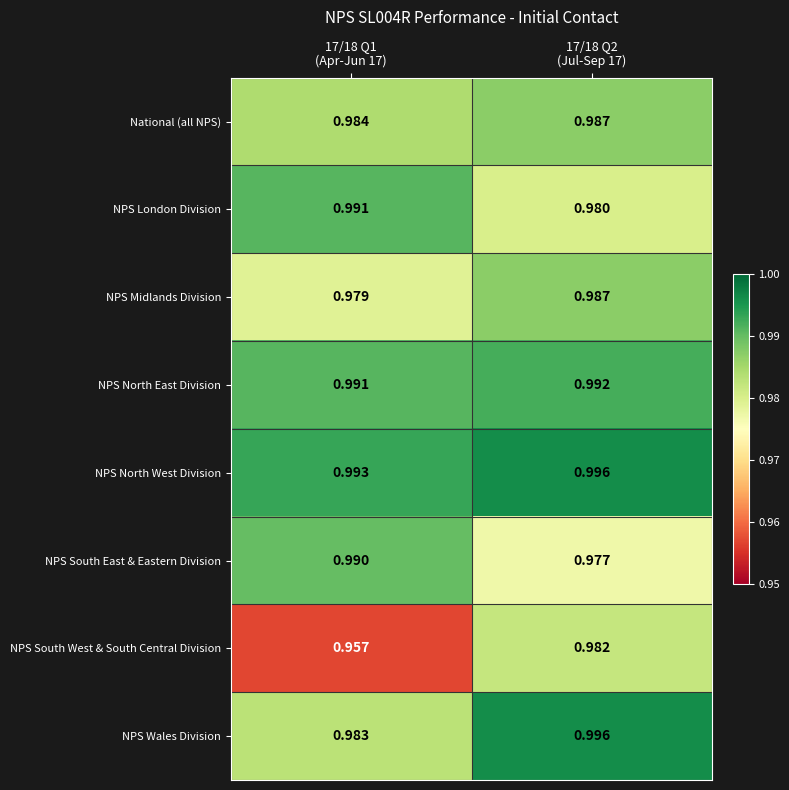

Which label corresponds to the largest value in the chart?

17/18 Q2
(Jul-Sep 17)